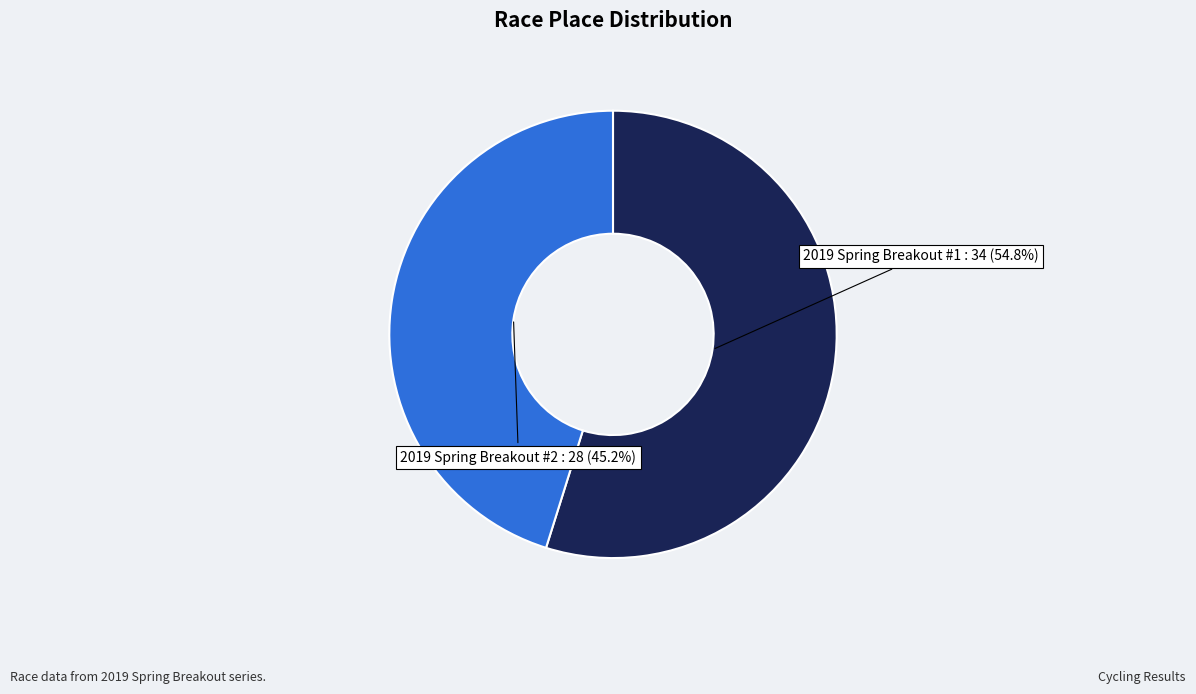

Does any single category account for the majority?

Yes